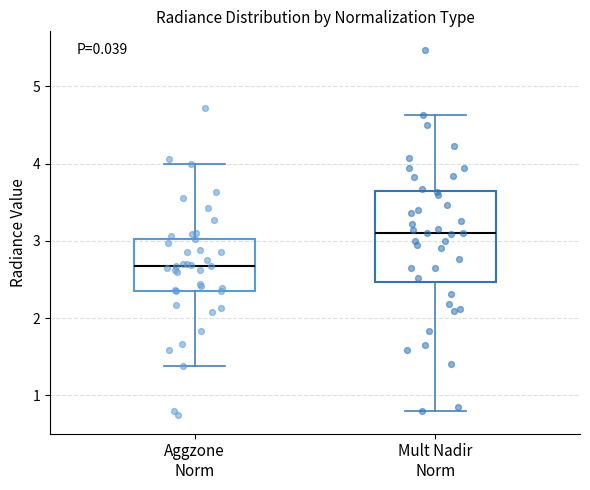

Comparing the boxes themselves (not the whiskers), which one is the tallest?

Mult Nadir Norm